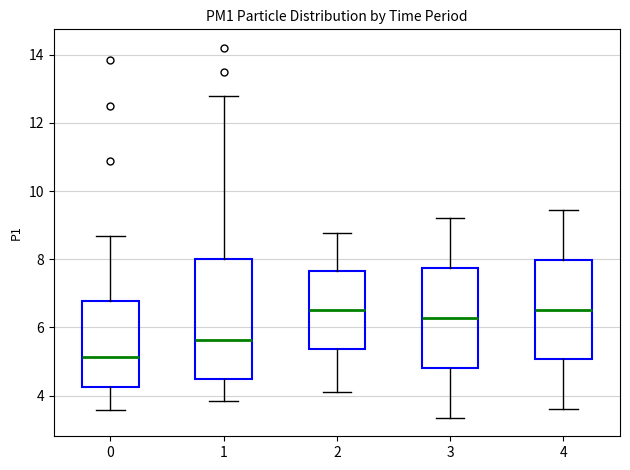

Reading left to right, read every box against the y-axis: the position of its median line, the range the box covers, and the ends of its whiskers. The values are not printed on the chart, so give them approximately, as read against the axis.

0: median 5.2, box 4.2 to 6.8, whiskers 3.6 to 8.6
1: median 5.6, box 4.4 to 8.0, whiskers 3.8 to 12.8
2: median 6.6, box 5.4 to 7.6, whiskers 4.2 to 8.8
3: median 6.2, box 4.8 to 7.8, whiskers 3.4 to 9.2
4: median 6.6, box 5.0 to 8.0, whiskers 3.6 to 9.4